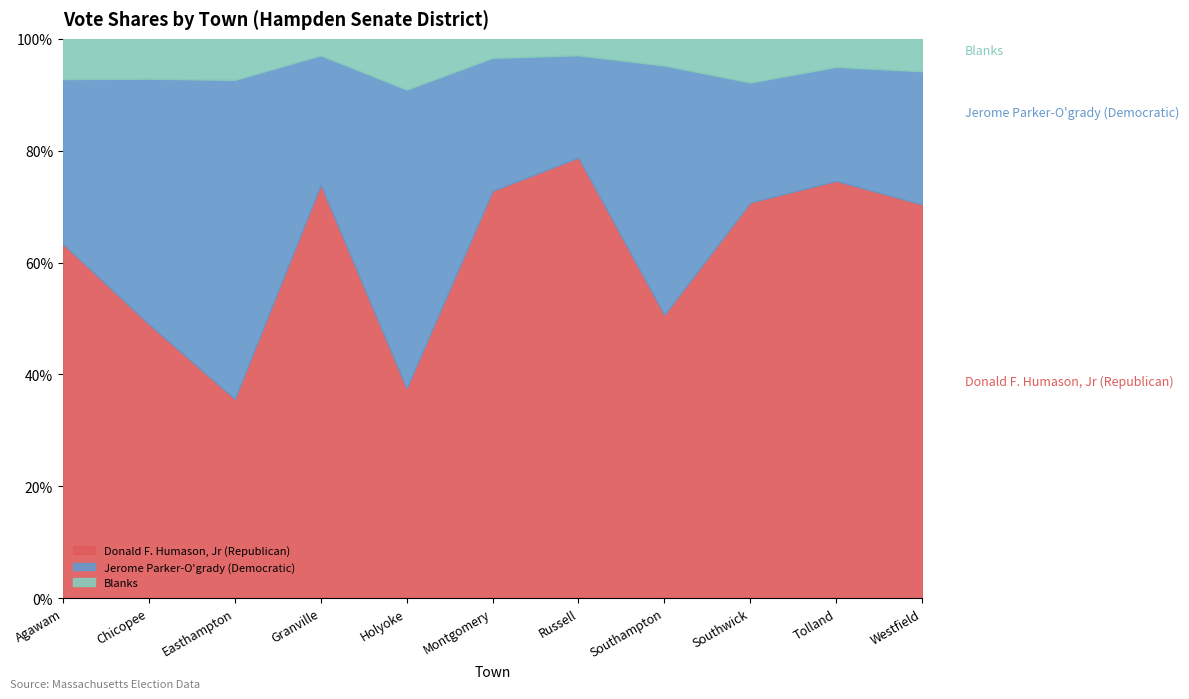

What is the difference between the Donald F. Humason, Jr (Republican) values at Southwick and Granville?

3.2